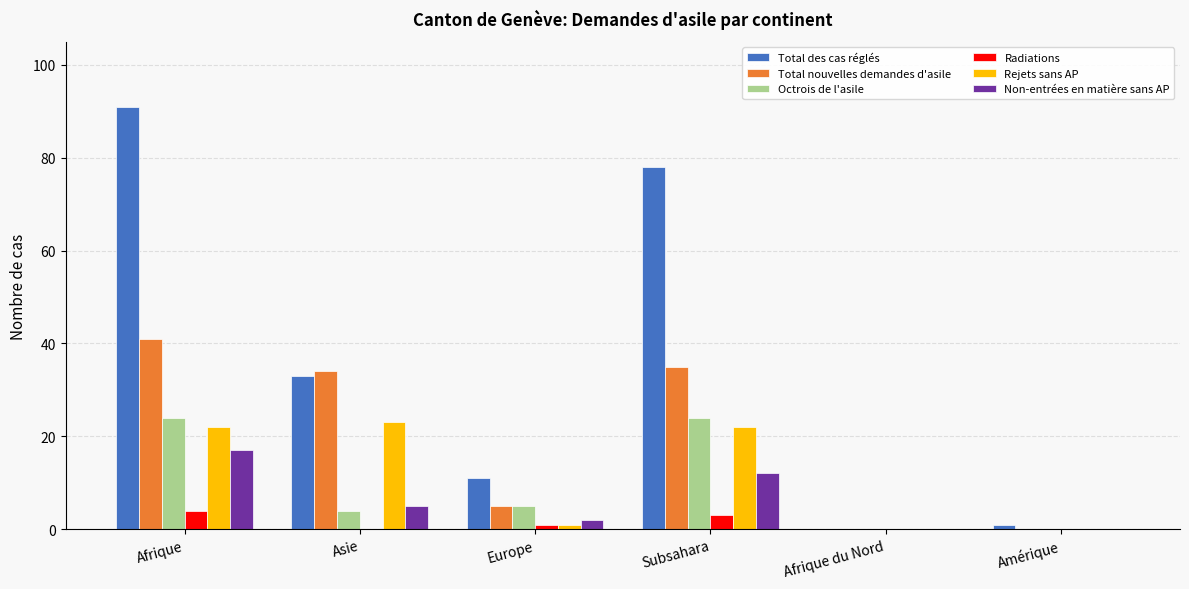

The value of Total nouvelles demandes d'asile at Europe is 9. True or false?

False